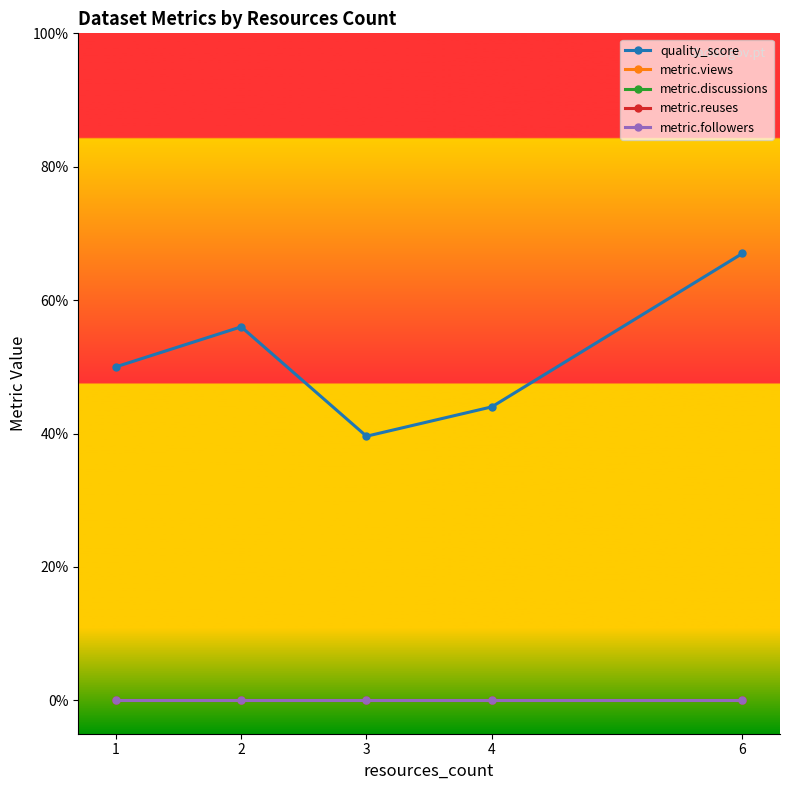

What is the value of the quality_score point at the 5th from the left?

0.7